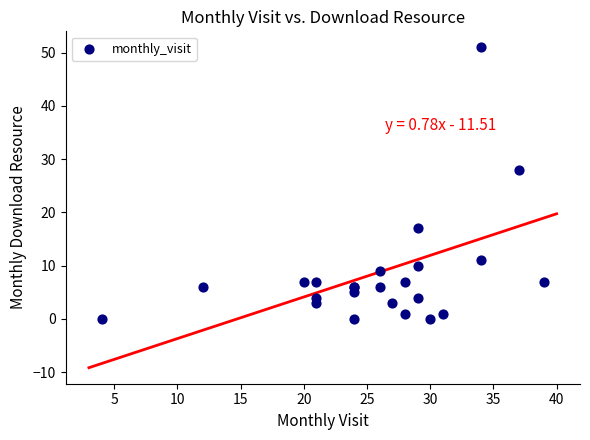

What Y value in the scatter plot is closest to 25?

28